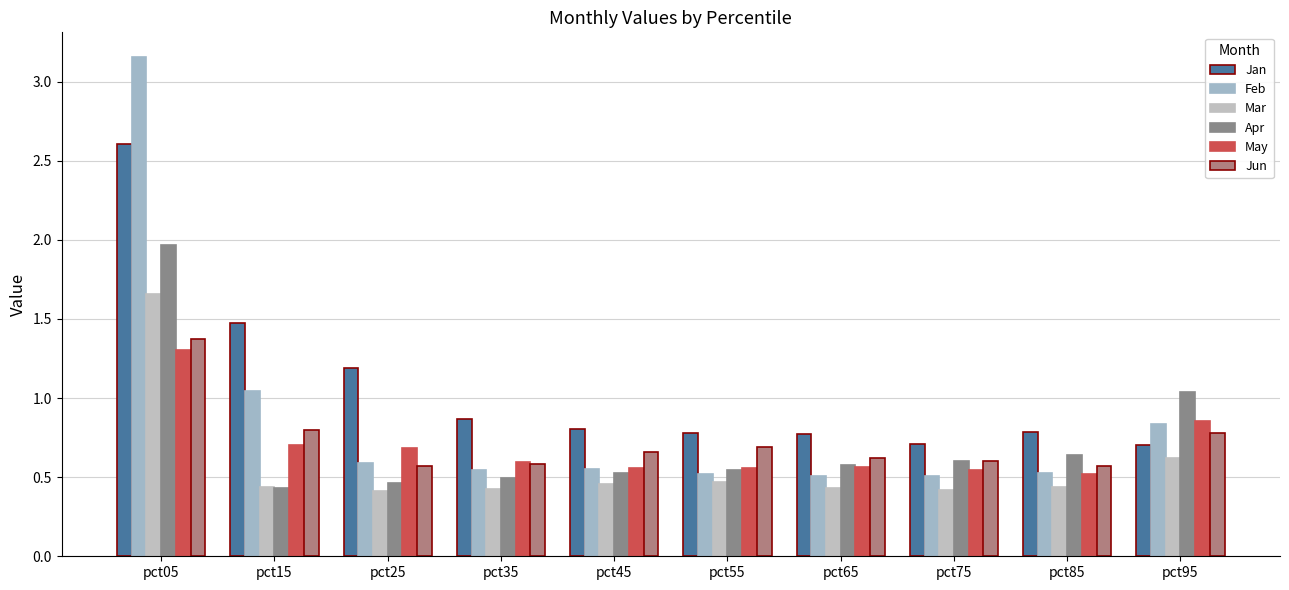

Rank the series by their maximum value, from lowest to highest.

May, Jun, Mar, Apr, Jan, Feb